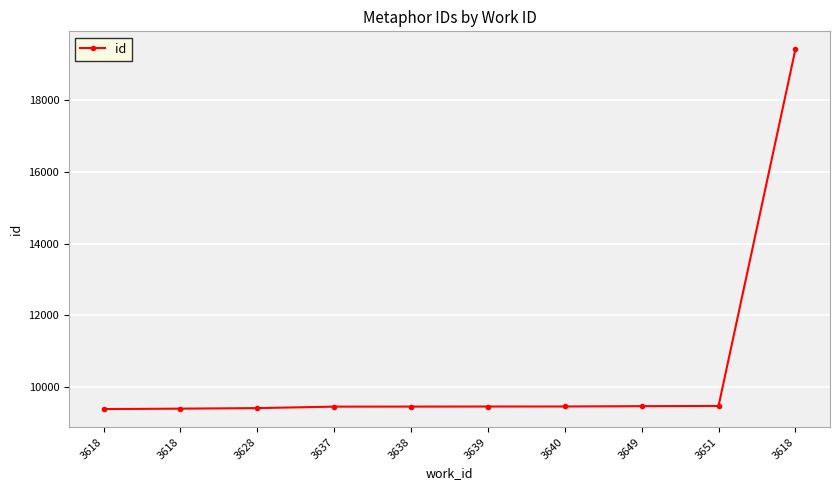

How many distinct data groups are displayed?

1